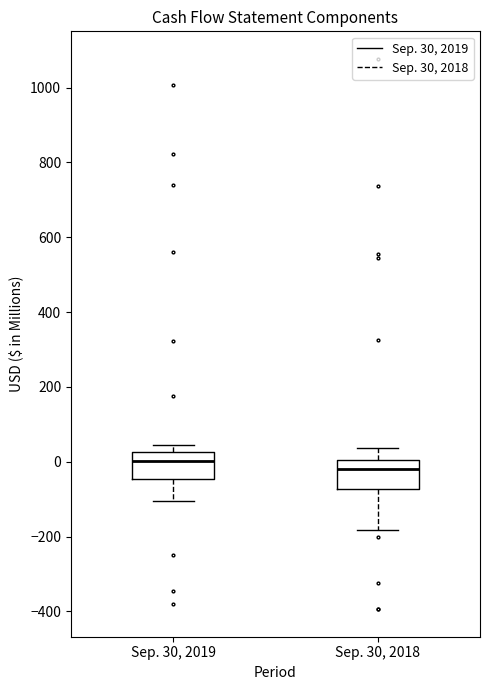

Which box's median line is the lowest?

Sep. 30, 2018